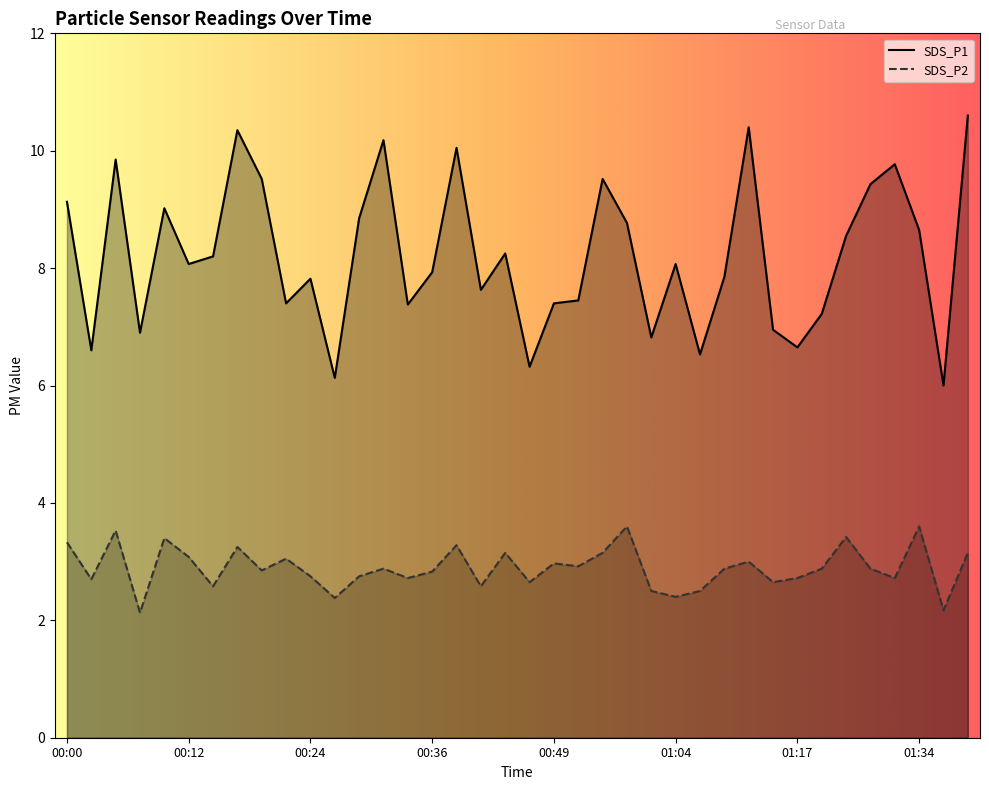

Reading left to right, extract all data points from this chart.

SDS_P1: 00:00=9.1	00:02=6.6	00:05=9.8	00:07=6.9	00:10=9.0	00:12=8.1	00:14=8.2	00:17=10.3	00:19=9.5	00:22=7.4	00:24=7.8	00:27=6.1	00:29=8.8	00:31=10.2	00:34=7.4	00:36=7.9	00:39=10.1	00:41=7.6	00:44=8.2	00:46=6.3	00:49=7.4	00:51=7.5	00:54=9.5	00:59=8.8	01:01=6.8	01:04=8.1	01:06=6.5	01:09=7.8	01:12=10.4	01:14=7.0	01:17=6.7	01:20=7.2	01:23=8.6	01:29=9.4	01:32=9.8	01:34=8.7	01:37=6.0	01:40=10.6
SDS_P2: 00:00=3.3	00:02=2.7	00:05=3.5	00:07=2.1	00:10=3.4	00:12=3.1	00:14=2.6	00:17=3.2	00:19=2.9	00:22=3.0	00:24=2.8	00:27=2.4	00:29=2.8	00:31=2.9	00:34=2.7	00:36=2.8	00:39=3.3	00:41=2.6	00:44=3.1	00:46=2.6	00:49=3.0	00:51=2.9	00:54=3.1	00:59=3.6	01:01=2.5	01:04=2.4	01:06=2.5	01:09=2.9	01:12=3.0	01:14=2.6	01:17=2.7	01:20=2.9	01:23=3.4	01:29=2.9	01:32=2.7	01:34=3.6	01:37=2.2	01:40=3.1